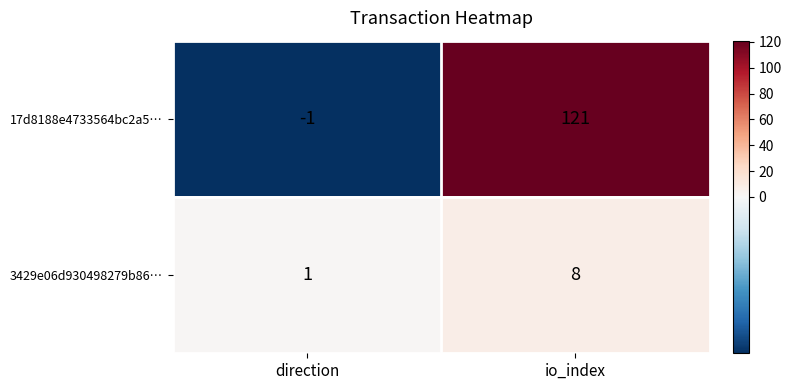

What is the difference between the highest and lowest values at io_index?

113